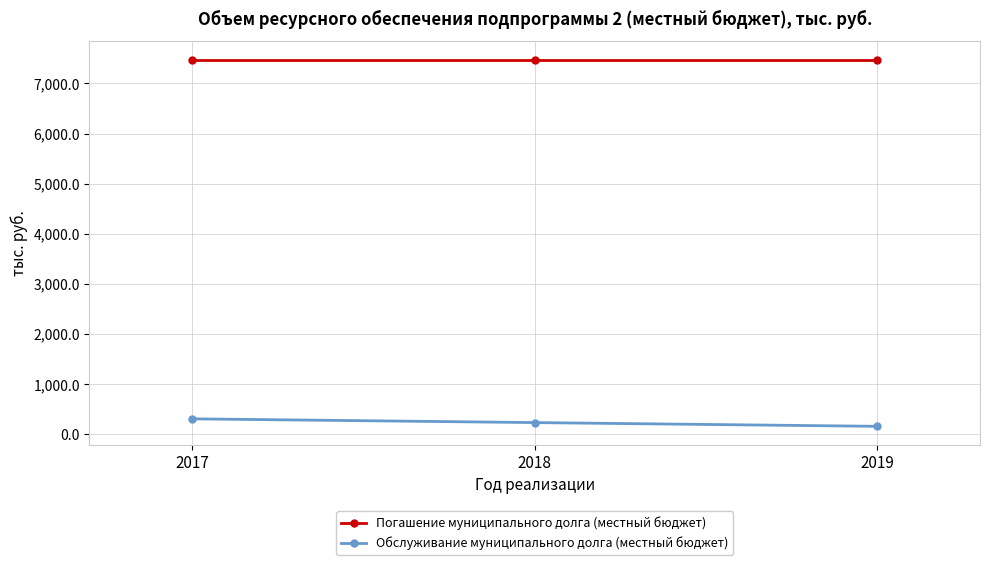

What is the spread (max minus min) of values at 2018?

7241.1